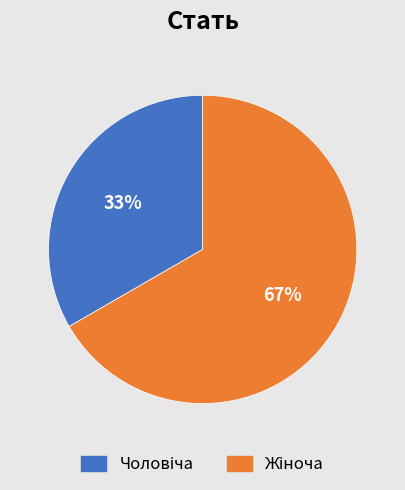

Is there any slice that represents more than half of the pie?

Yes